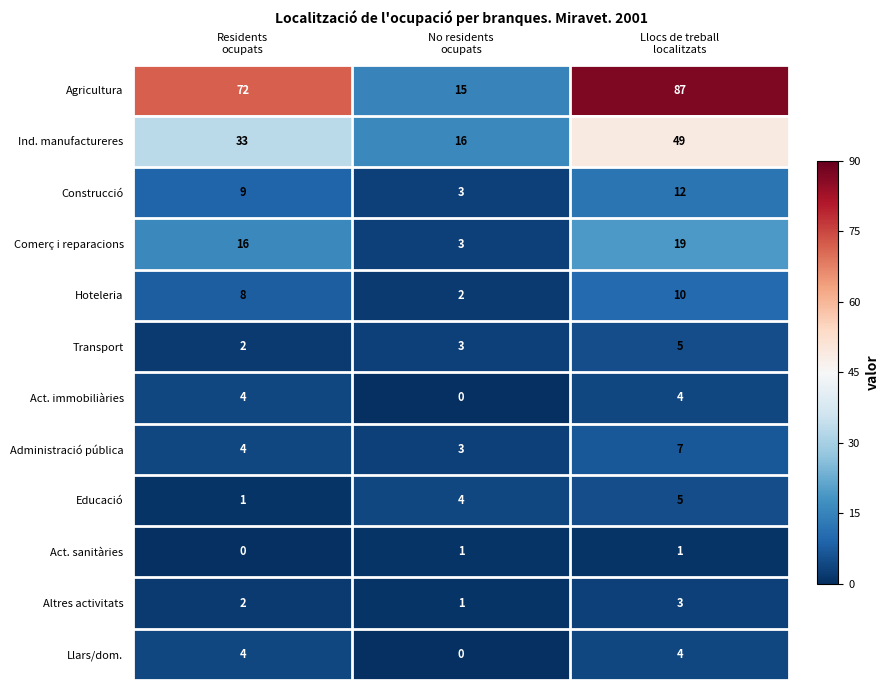

What is the highest value of the Hoteleria series?

10